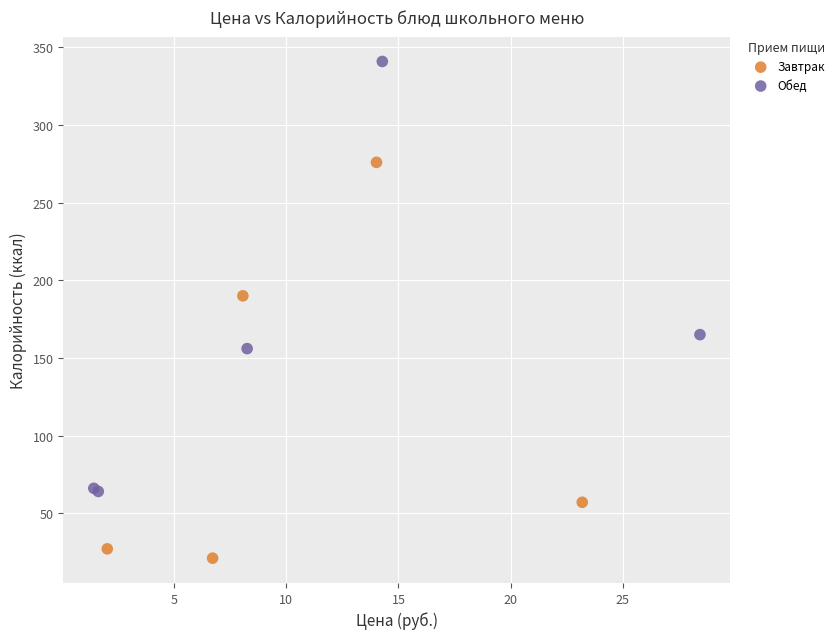

Which series reaches the maximum Y coordinate?

Обед